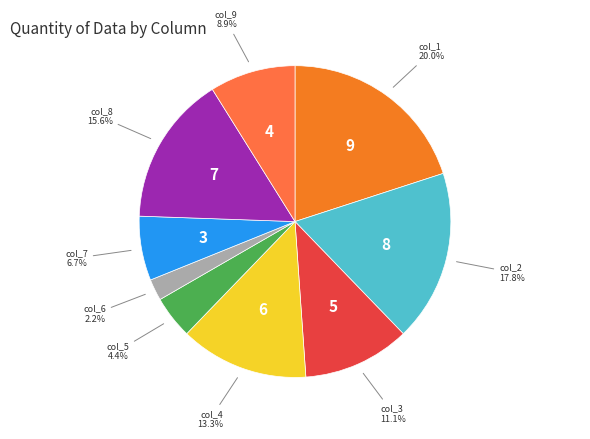

How many slices are in this pie chart?

9